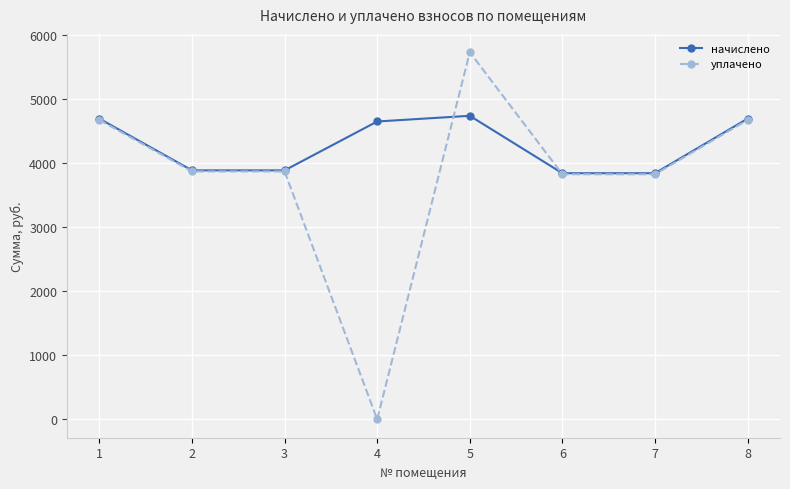

What are all the series names shown in the legend?

начислено, уплачено